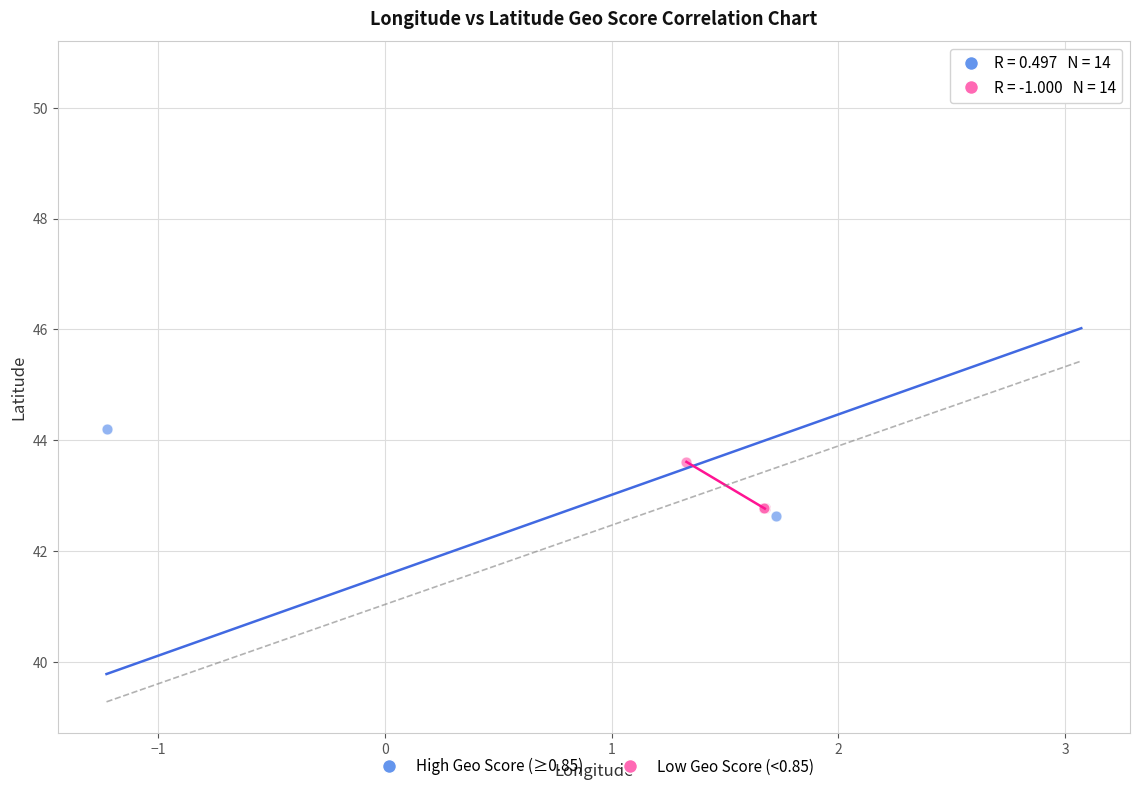

Which series has the largest Y range (max minus min)?

High Geo Score (≥0.85)